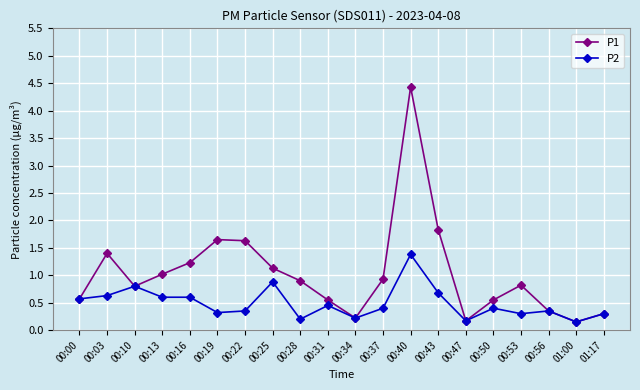

Between 00:40 and 00:56, which series saw the biggest shift?

P1